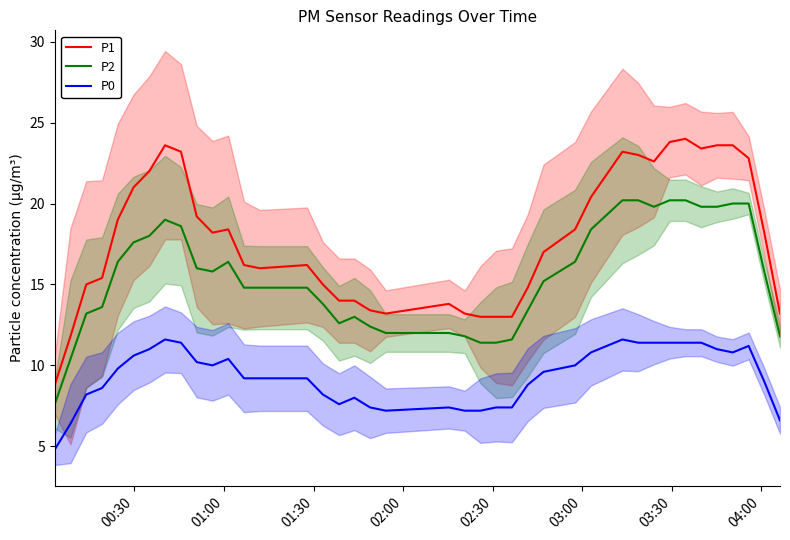

What is the highest value of the P2 series?

20.2